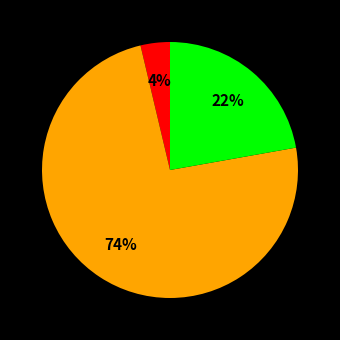

To the nearest percent, what is the difference between the largest and smallest slice percentages?

70%